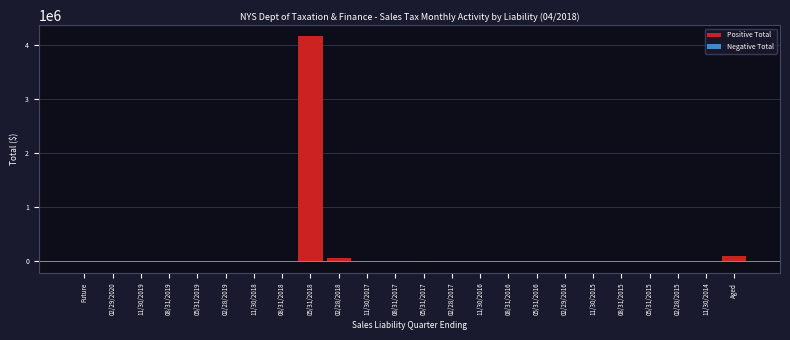

Which category has the highest value across all series?

05/31/2018